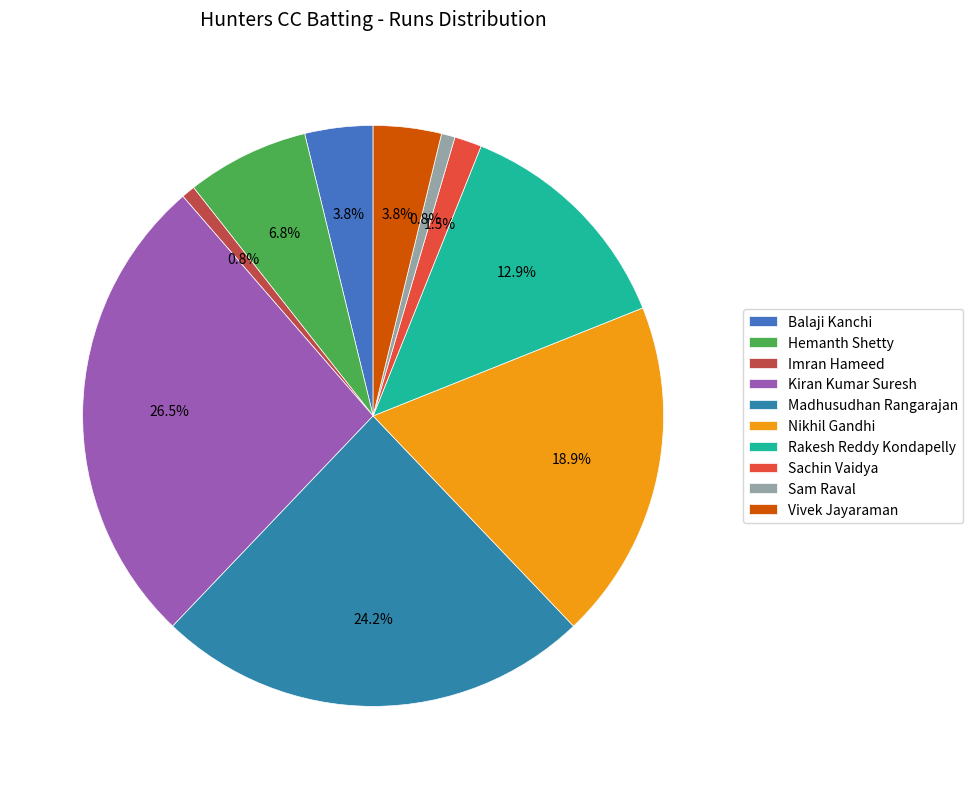

The Imran Hameed slice represents 1% of the pie. True or false?

True